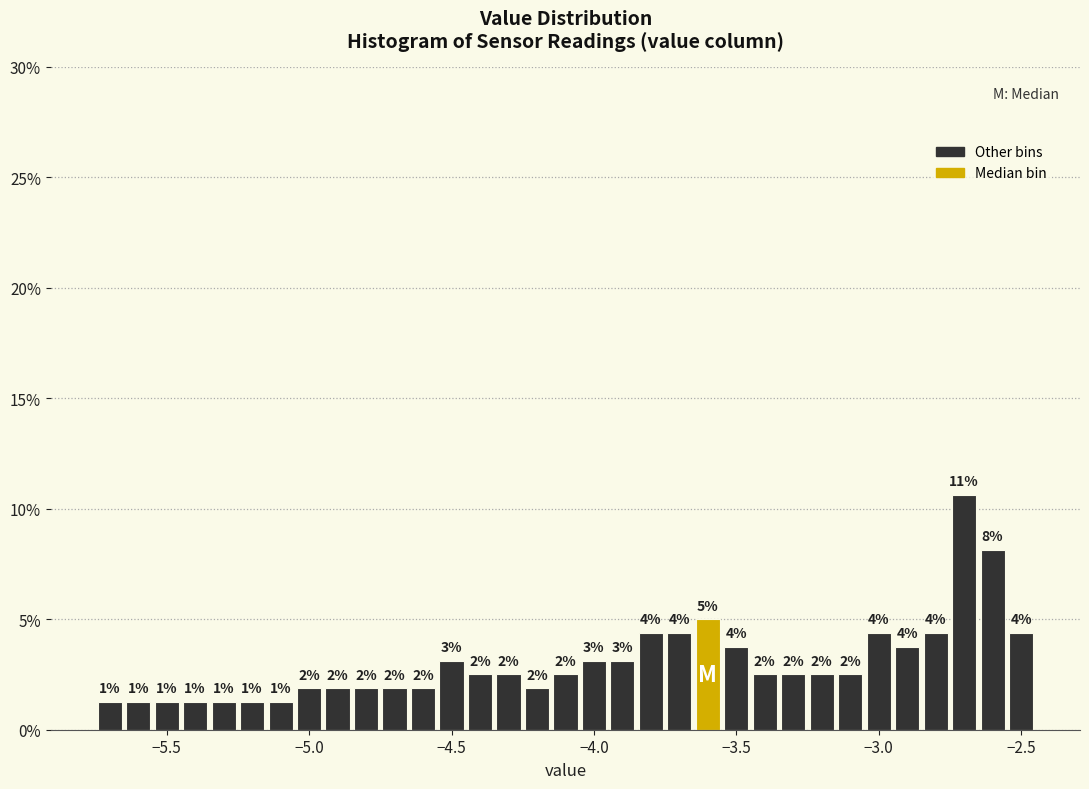

Around what value on the x-axis is the tallest bar? Give the approximate position of its centre, as read against the axis.

-2.70